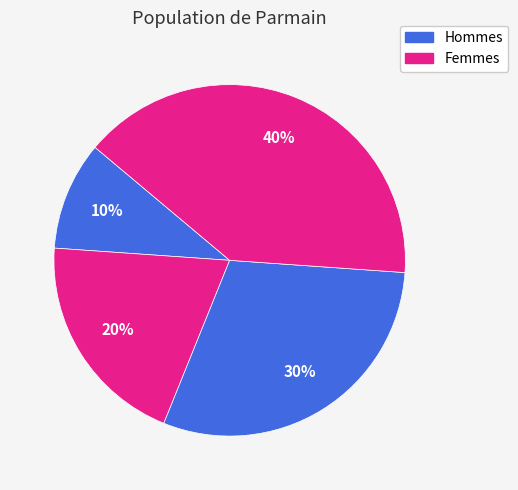

To the nearest percent, what is the average slice percentage?

25%